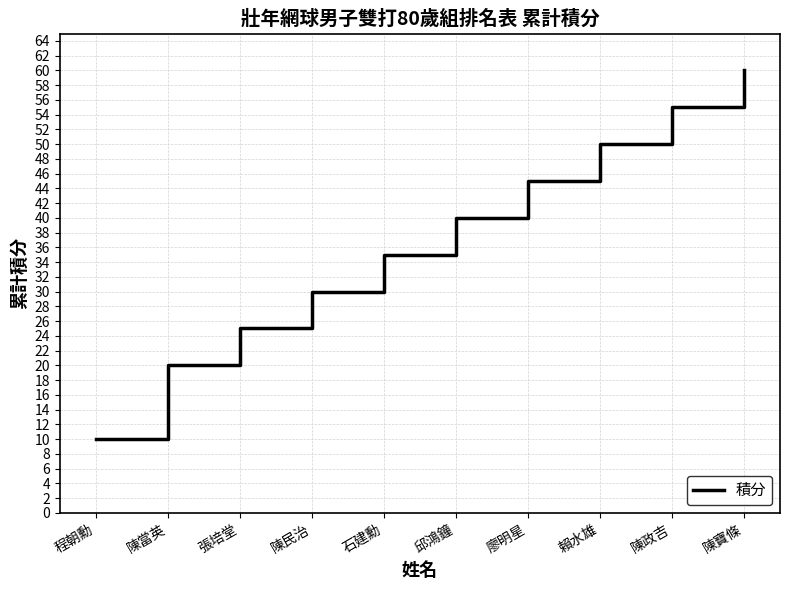

Reading left to right, what are all the values shown in this chart?

程朝勳=10	陳當英=20	張培堂=25	陳民治=30	石建勳=35	邱鴻鐘=40	廖明星=45	賴水雄=50	陳政吉=55	陳寶條=60